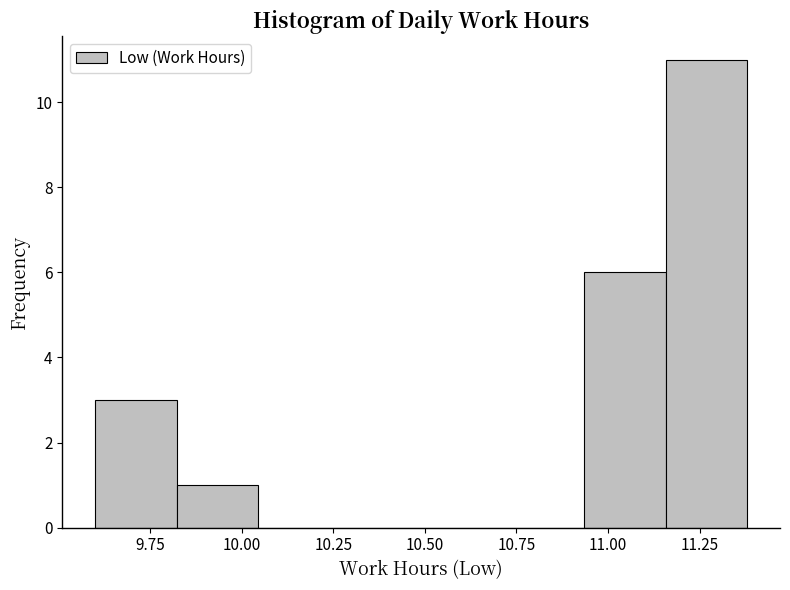

Reading left to right, list every bar in this chart as the range it spans on the x-axis followed by its height. Neither the bar edges nor the heights are printed on the chart, so give them approximately, as read against the axes.

9.60 to 9.80: 3
9.80 to 10.05: 1
10.05 to 10.25: 0
10.25 to 10.50: 0
10.50 to 10.70: 0
10.70 to 10.95: 0
10.95 to 11.15: 6
11.15 to 11.40: 11